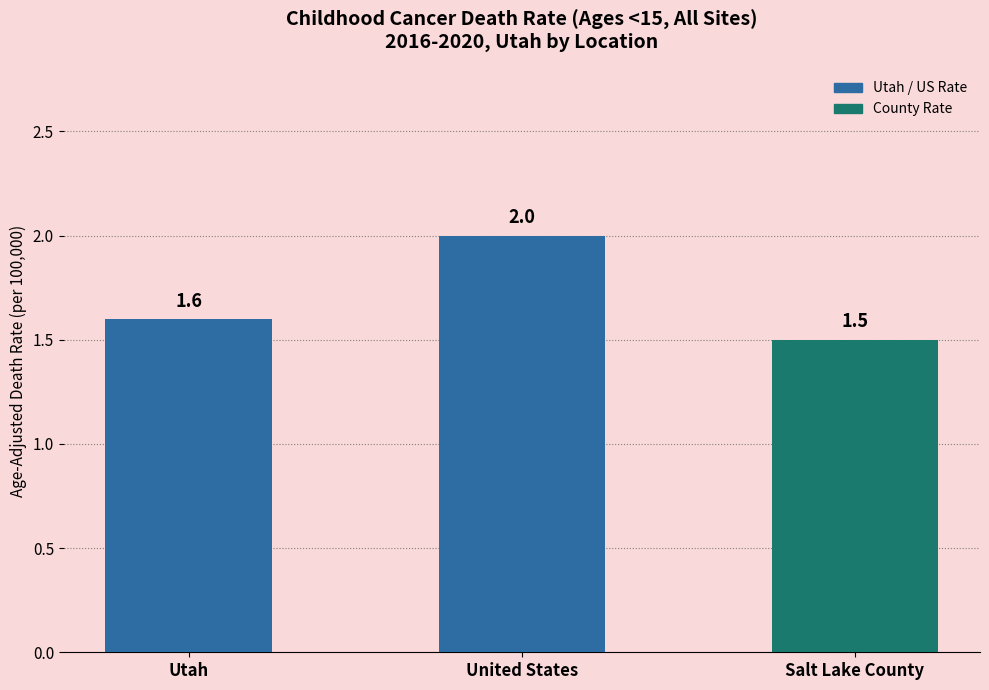

Does the chart contain any negative values?

No